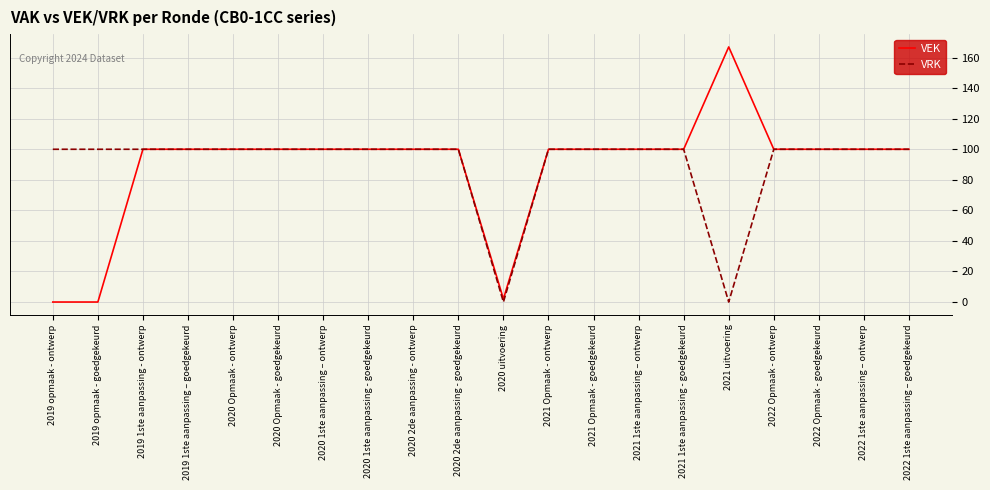

What position from the left is 2020 Opmaak - ontwerp?

5